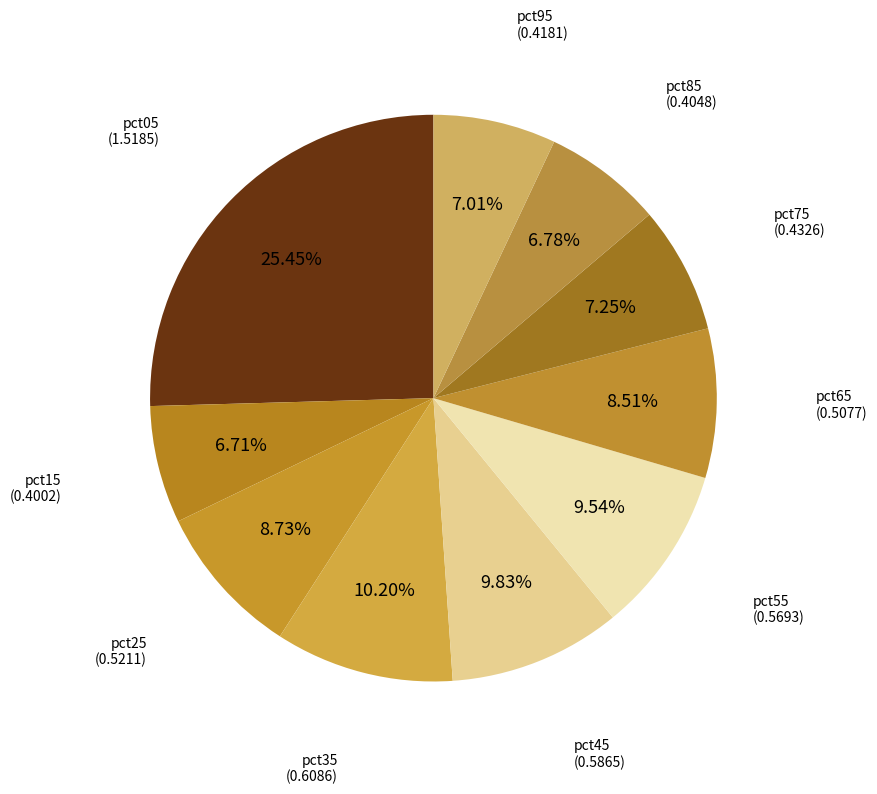

To the nearest percent, what portion does pct35 represent?

10%